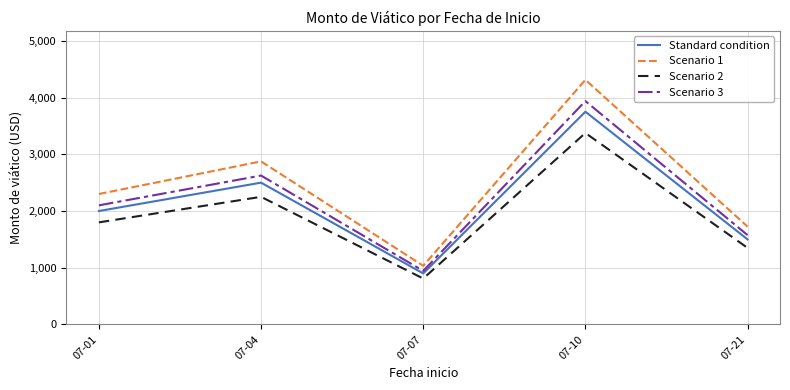

What is the average value of the Scenario 3 series?

2236.5